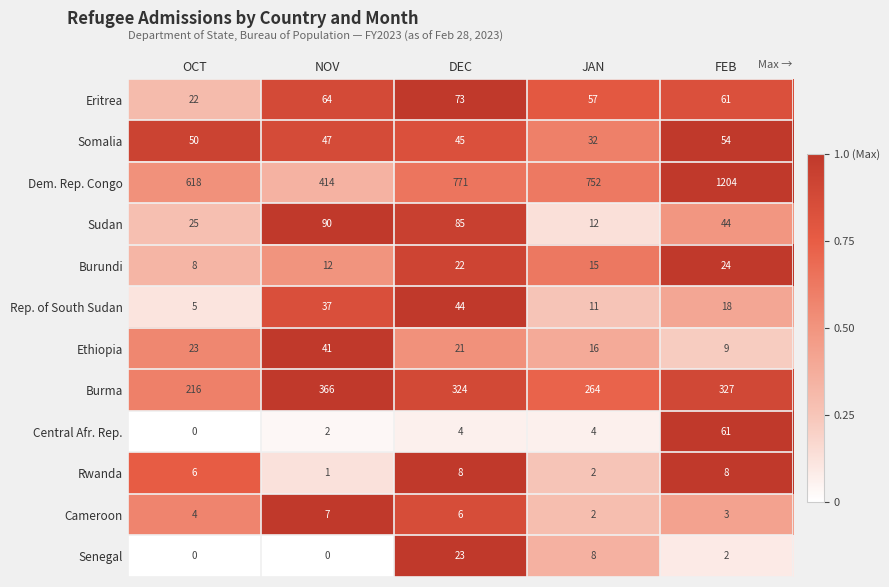

At which category is the sum across all series the highest?

FEB